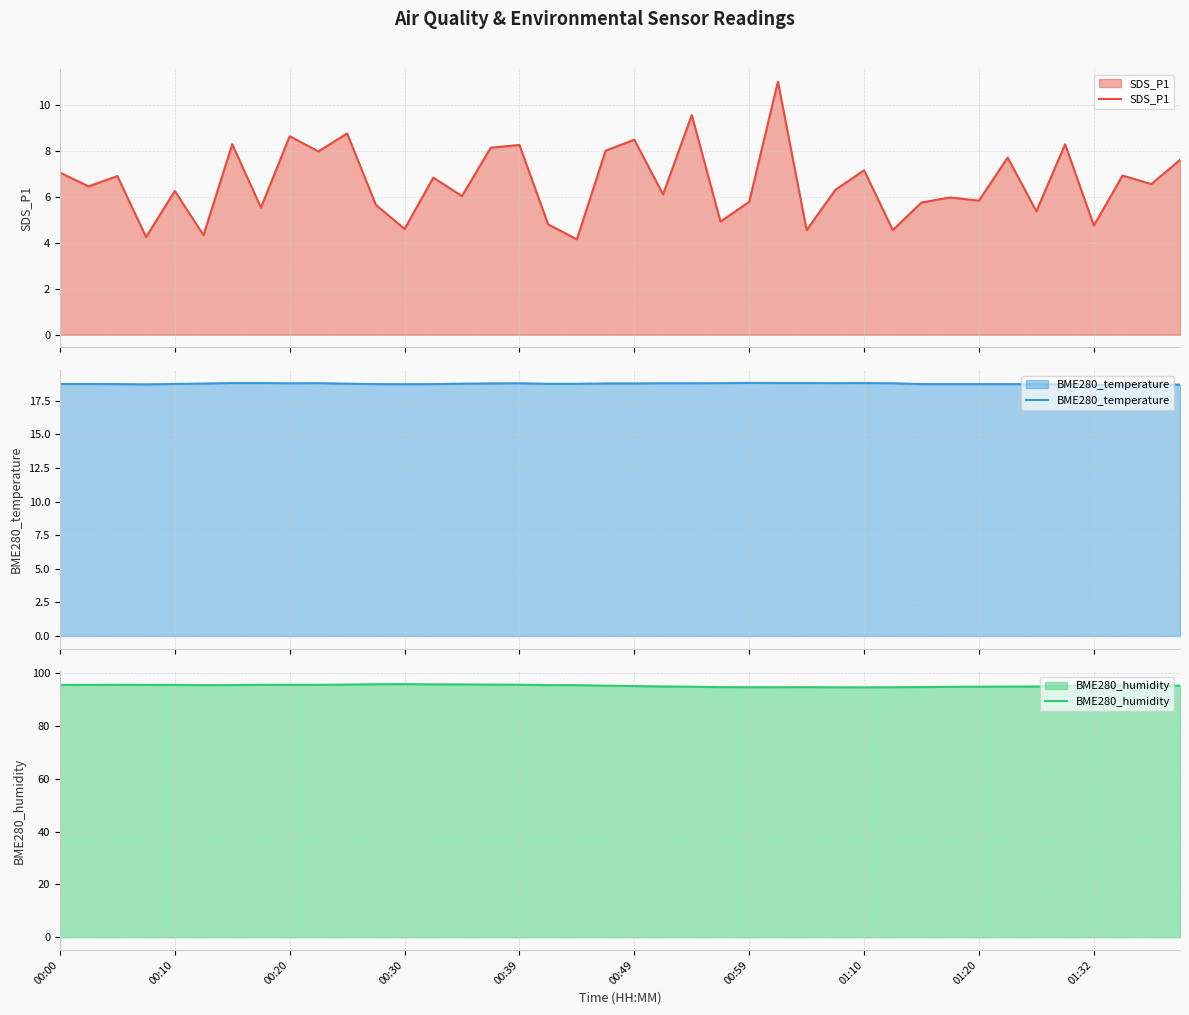

What is the maximum value for SDS_P1?

11.0